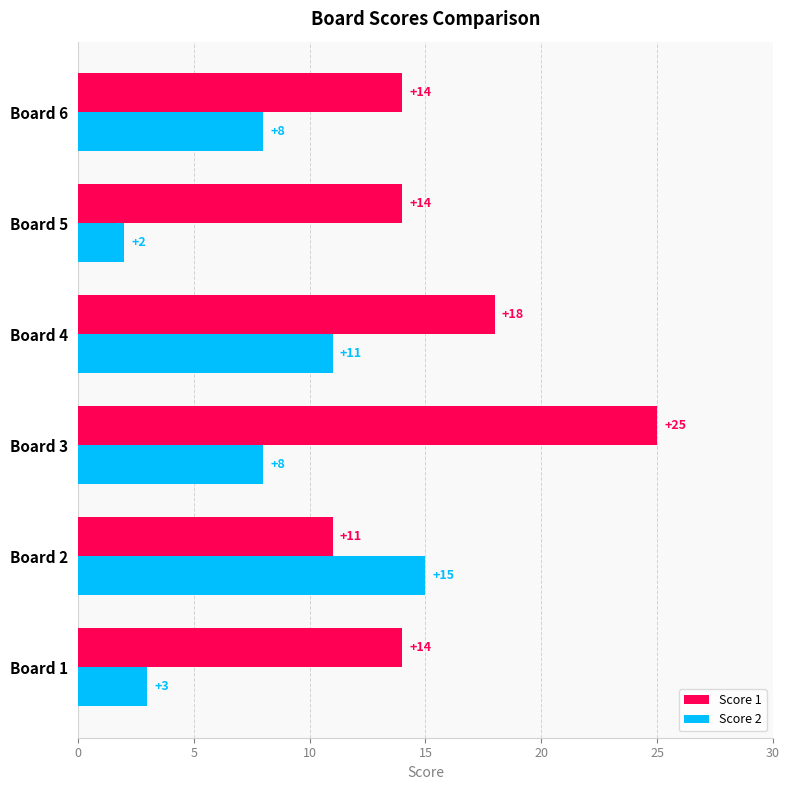

How many Score 1 values are between 14 and 18?

4